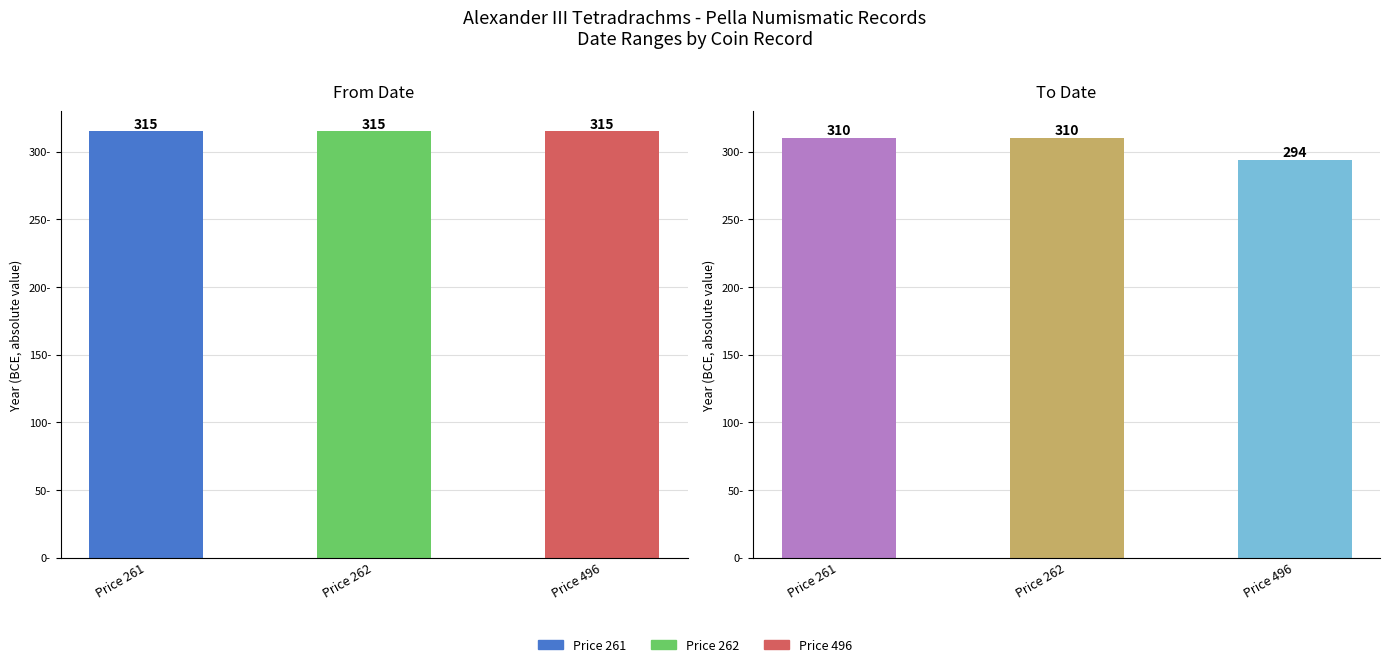

What is the difference between the values at Price 261 and Price 496?

16